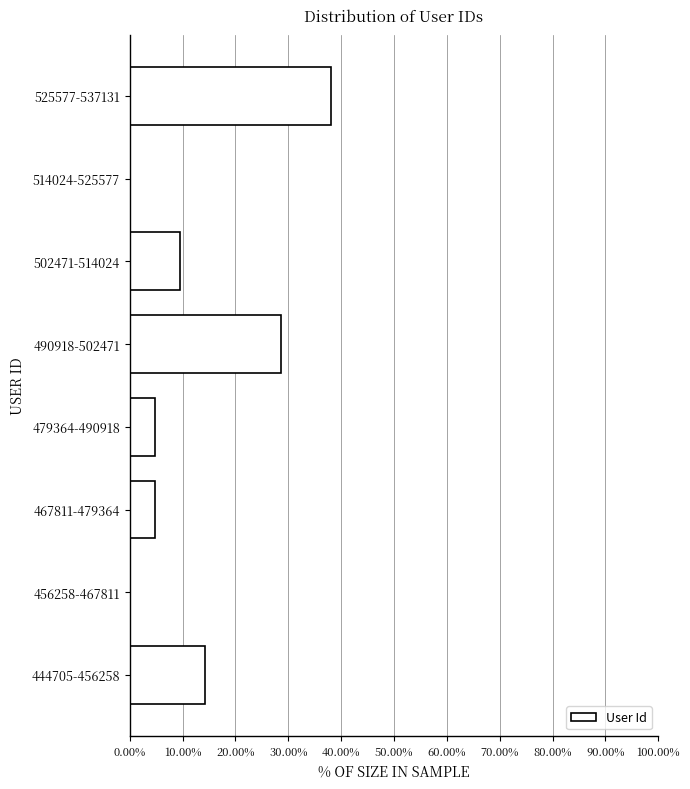

Reading bottom to top, what are all the values shown in this chart?

444705-456258=14.3	456258-467811=0.0	467811-479364=4.8	479364-490918=4.8	490918-502471=28.6	502471-514024=9.5	514024-525577=0.0	525577-537131=38.1